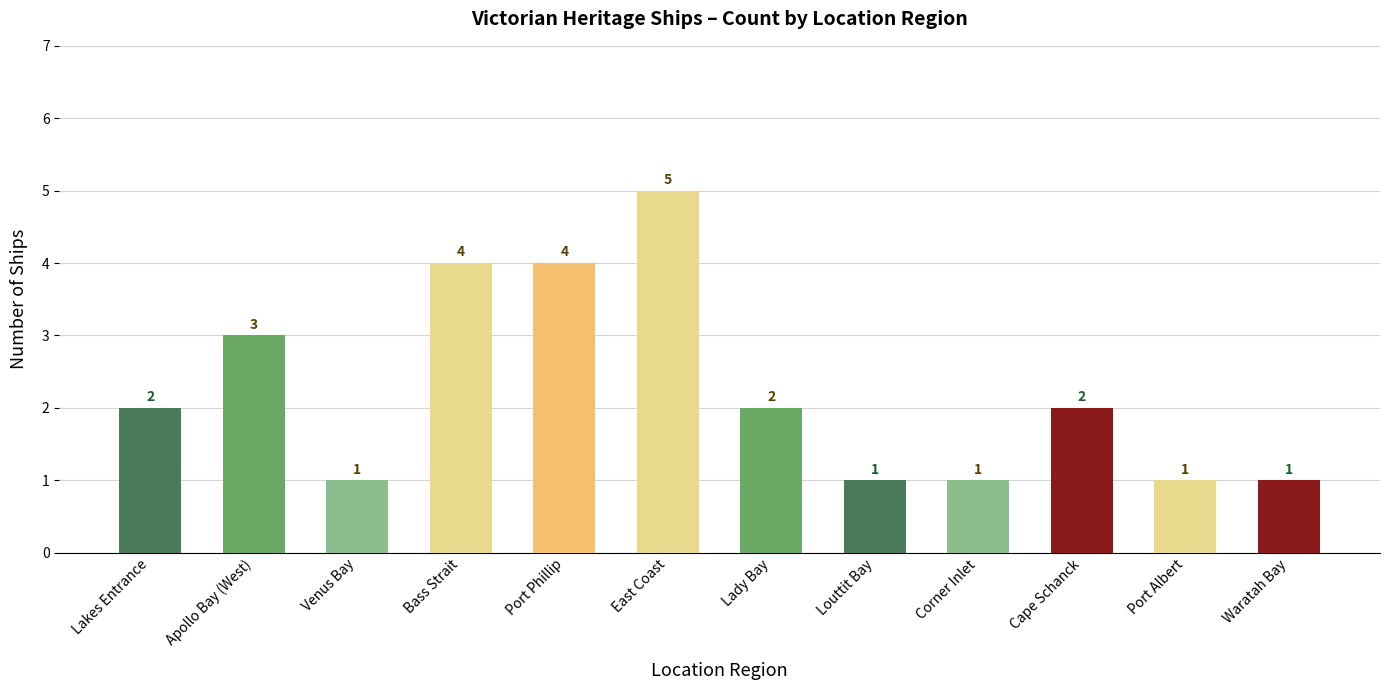

What is the change in value from Venus Bay to Cape Schanck?

+1